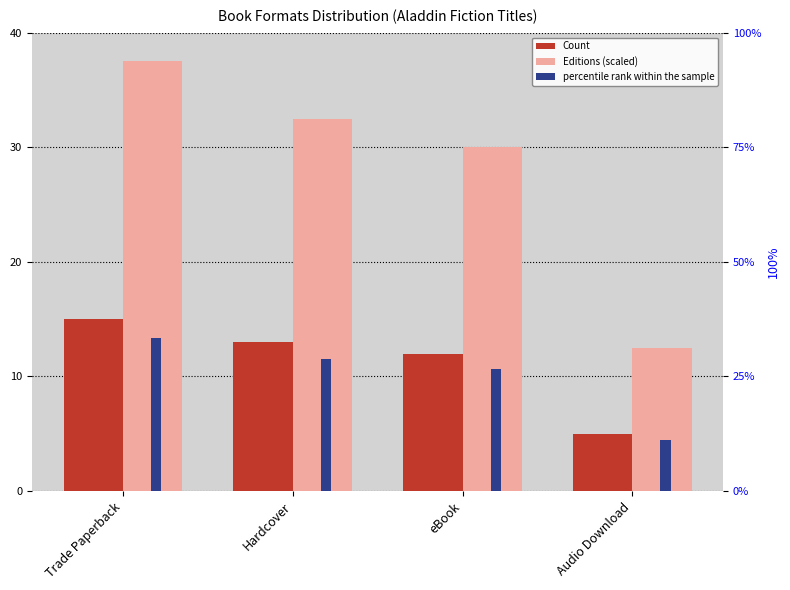

Reading left to right, what are all the values shown in this chart?

Count: 15.0	13.0	12.0	5.0
Editions (scaled): 37.5	32.5	30.0	12.5
percentile rank within the sample: 33.3	28.9	26.7	11.1